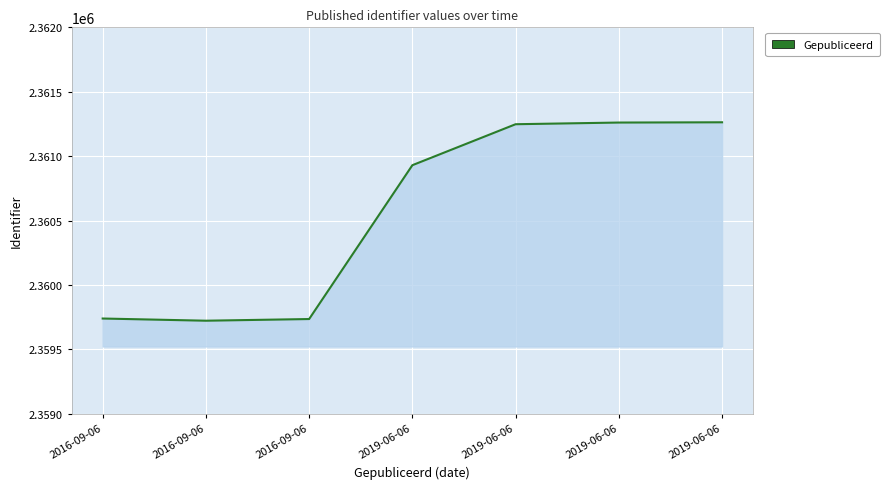

Reading left to right, list all the values displayed in this chart.

2359740	2359723	2359736	2360930	2361248	2361261	2361263